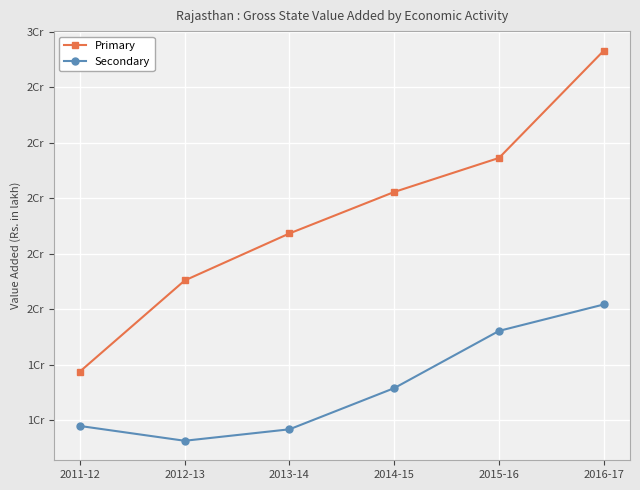

What is the sum of the Secondary values at 2011-12 and 2016-17?

27960945.3